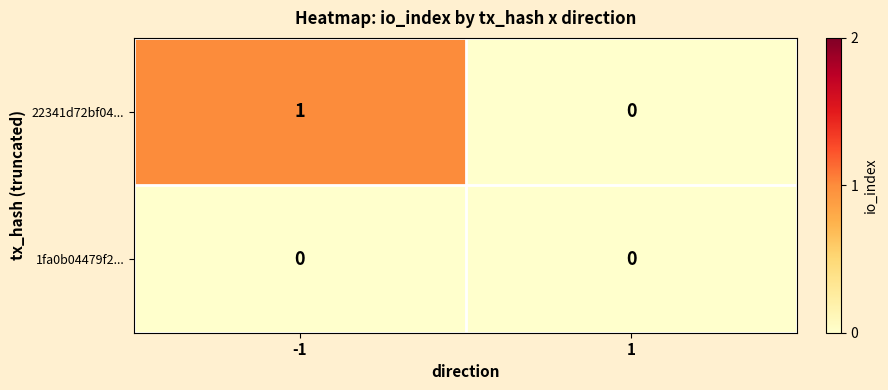

Rank the series by their maximum value, from lowest to highest.

1fa0b04479f2..., 22341d72bf04...